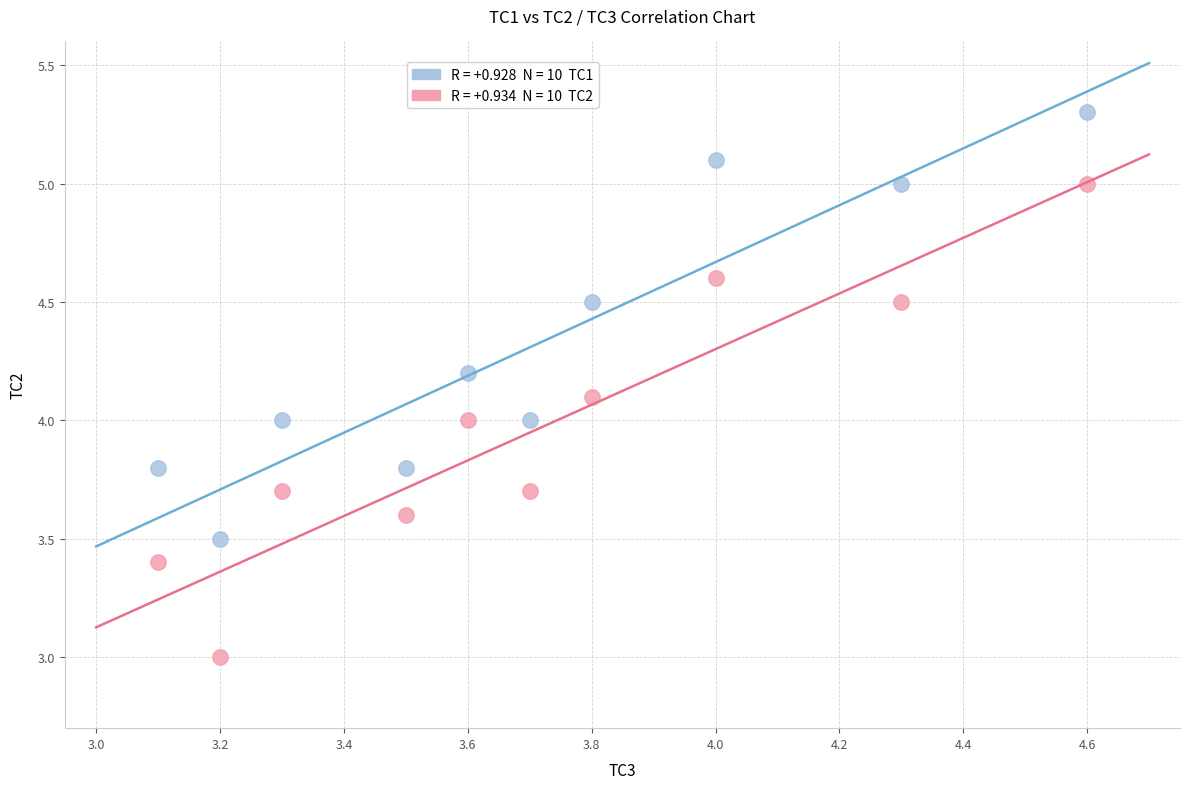

Across all data points, what is the range of Y values (max minus min)?

2.3